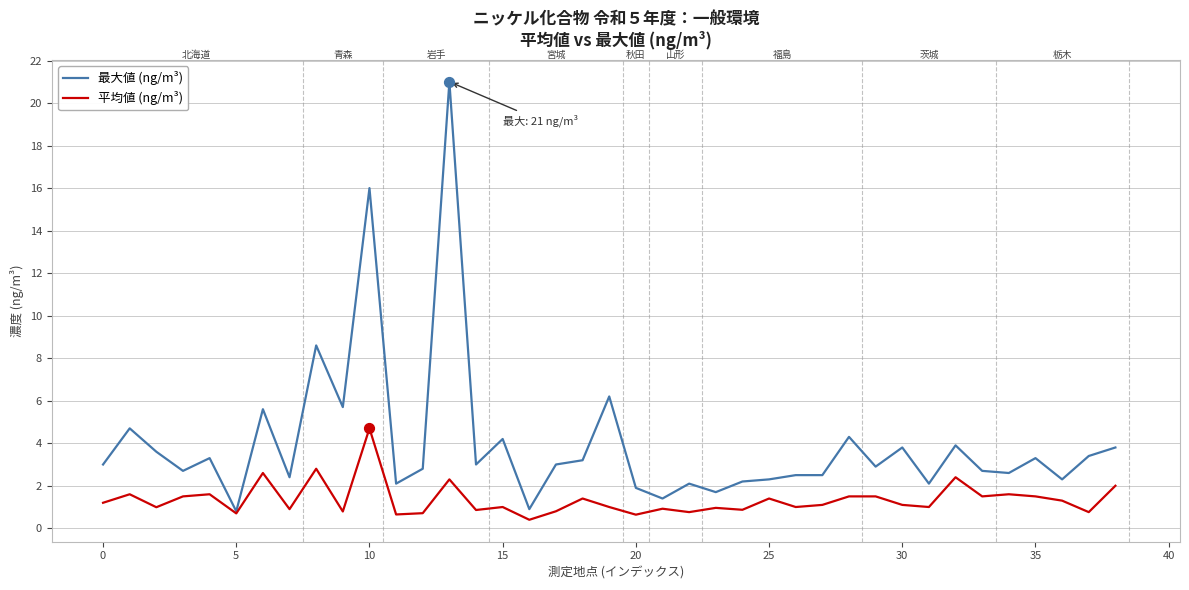

What is the lowest value of the 最大値 (ng/m³) series?

0.8